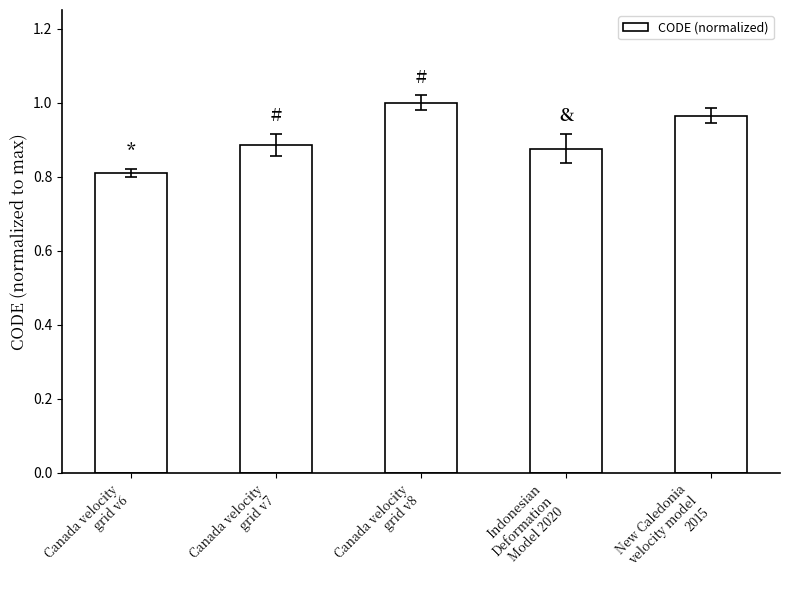

Between Canada velocity
grid v7 and Canada velocity
grid v6, which is larger?

Canada velocity
grid v7